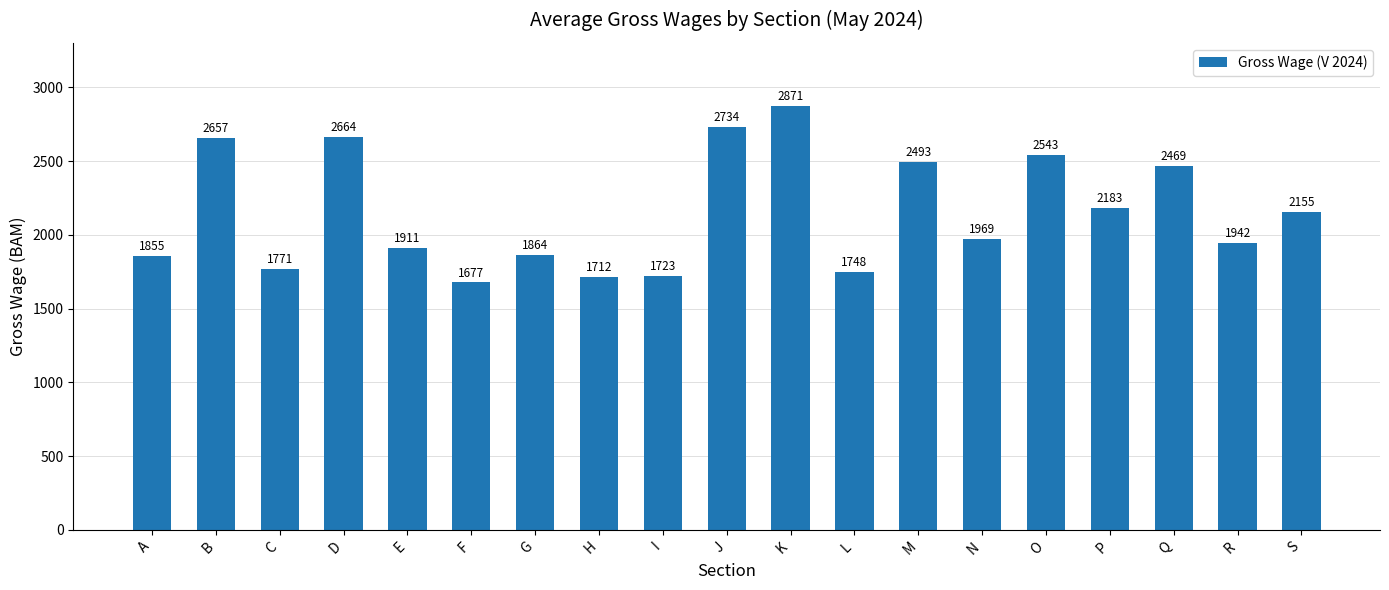

What is the maximum value shown in the chart?

2871